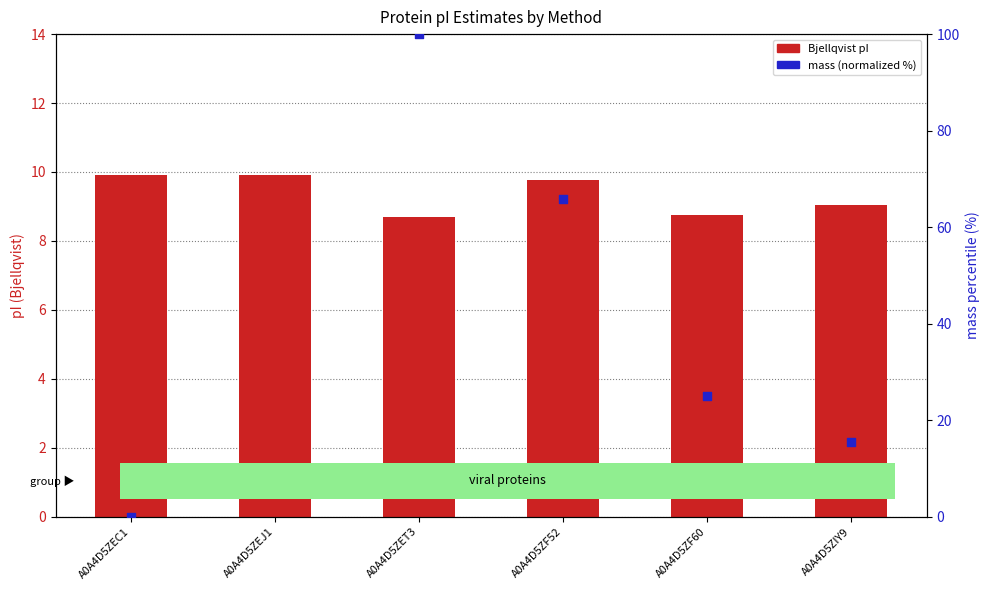

Which series has the largest total across all categories?

mass (normalized %)